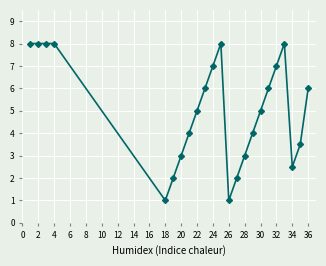

What is the sum of all values?

116.0